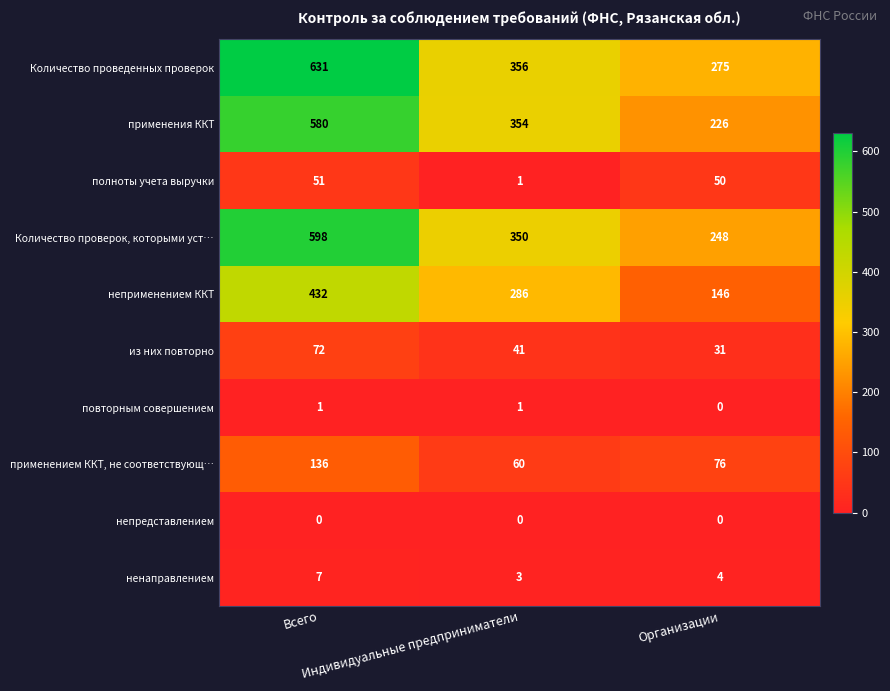

What is the greatest value displayed?

631